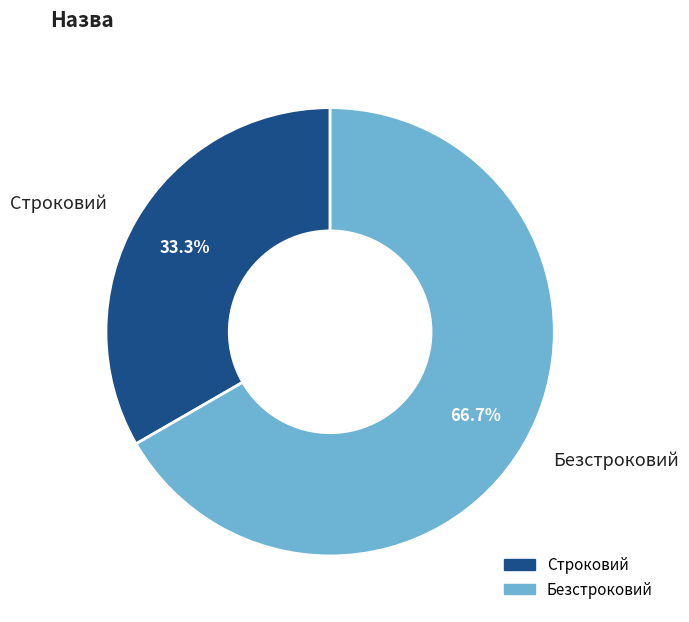

How many segments does this pie chart have?

2